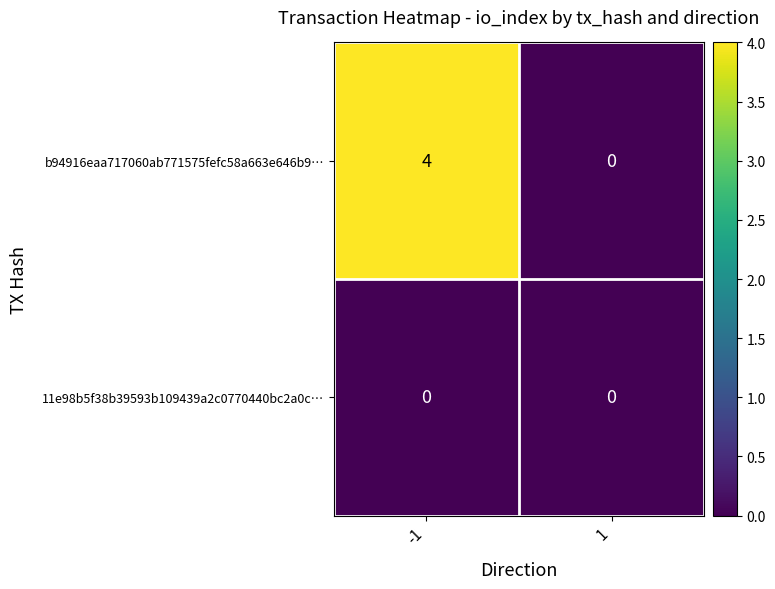

At which category does the chart reach its peak across all series?

-1